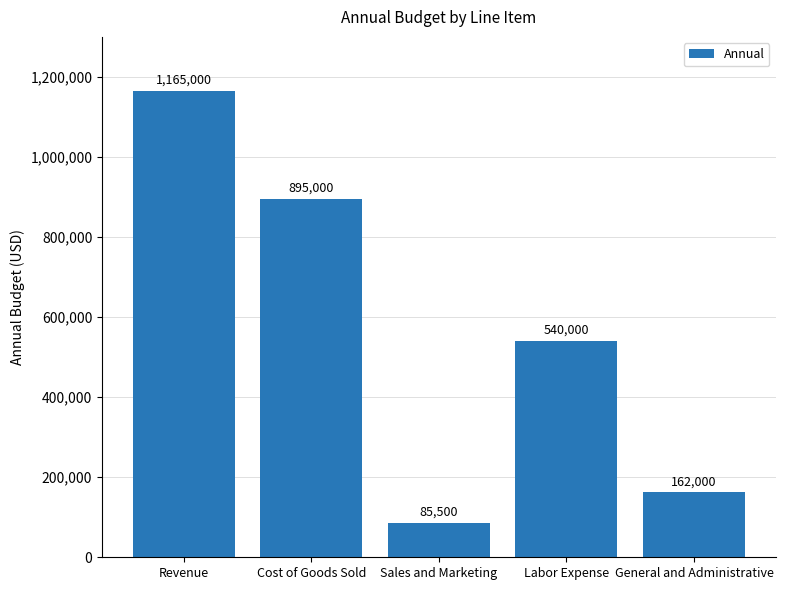

List the labels in order of value, largest first.

Revenue, Cost of Goods Sold, Labor Expense, General and Administrative, Sales and Marketing